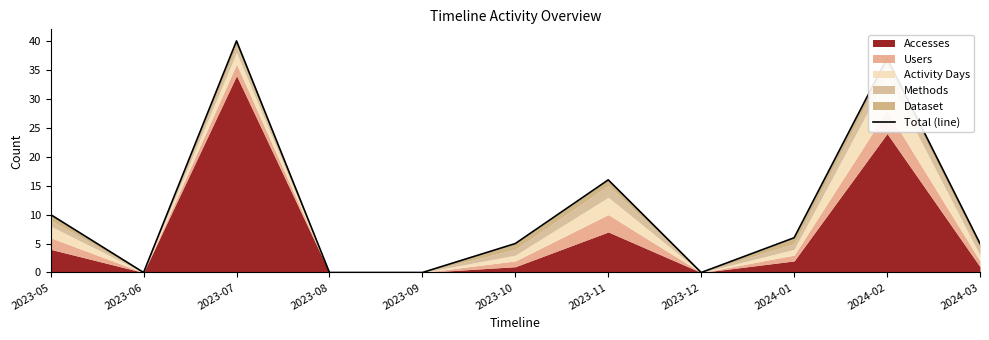

What is the sum of the values at 2024-01 and 2023-12?

6